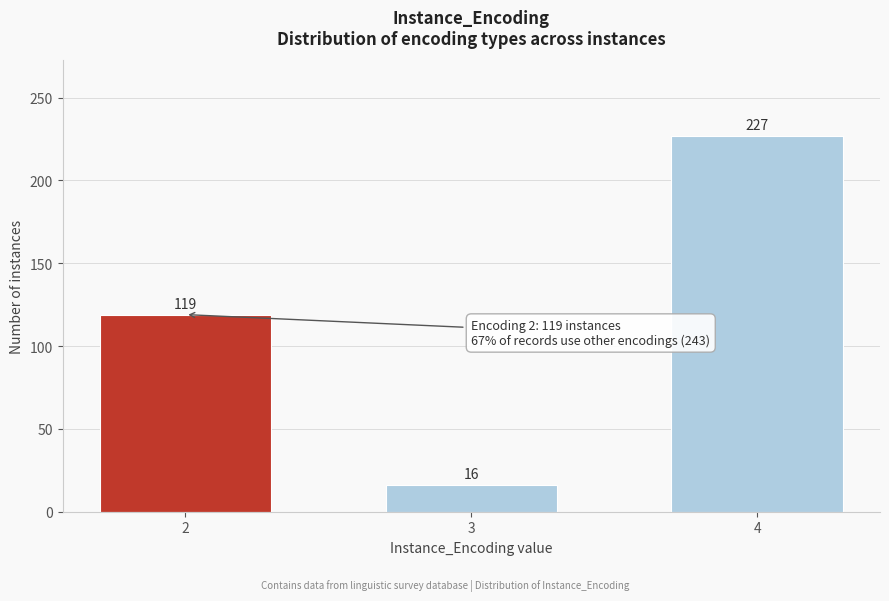

Reading left to right, transcribe all the data shown in this chart.

2=119	3=16	4=227